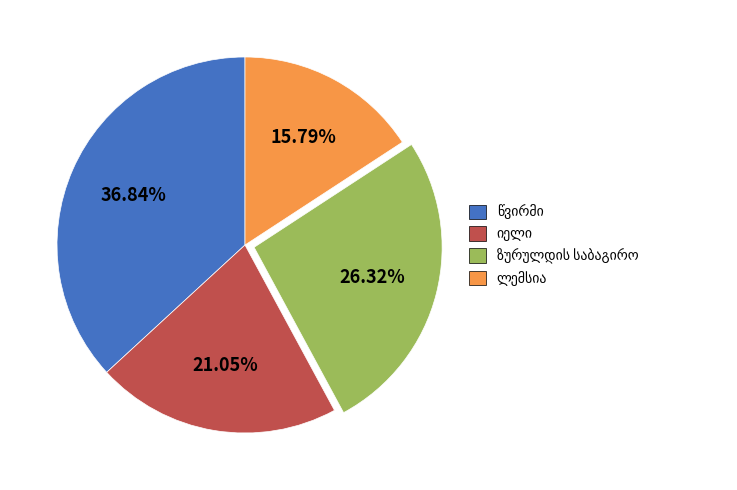

Does any single category account for the majority?

No